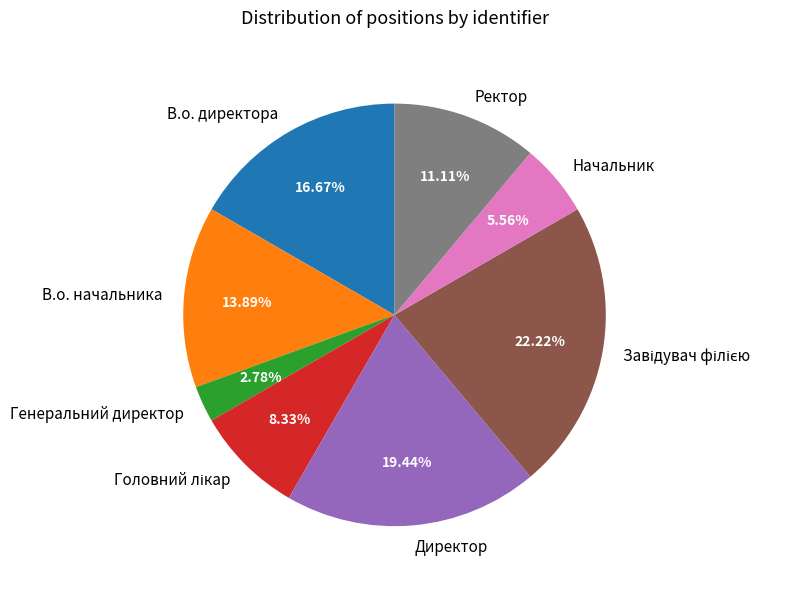

Is there any slice that represents more than half of the pie?

No